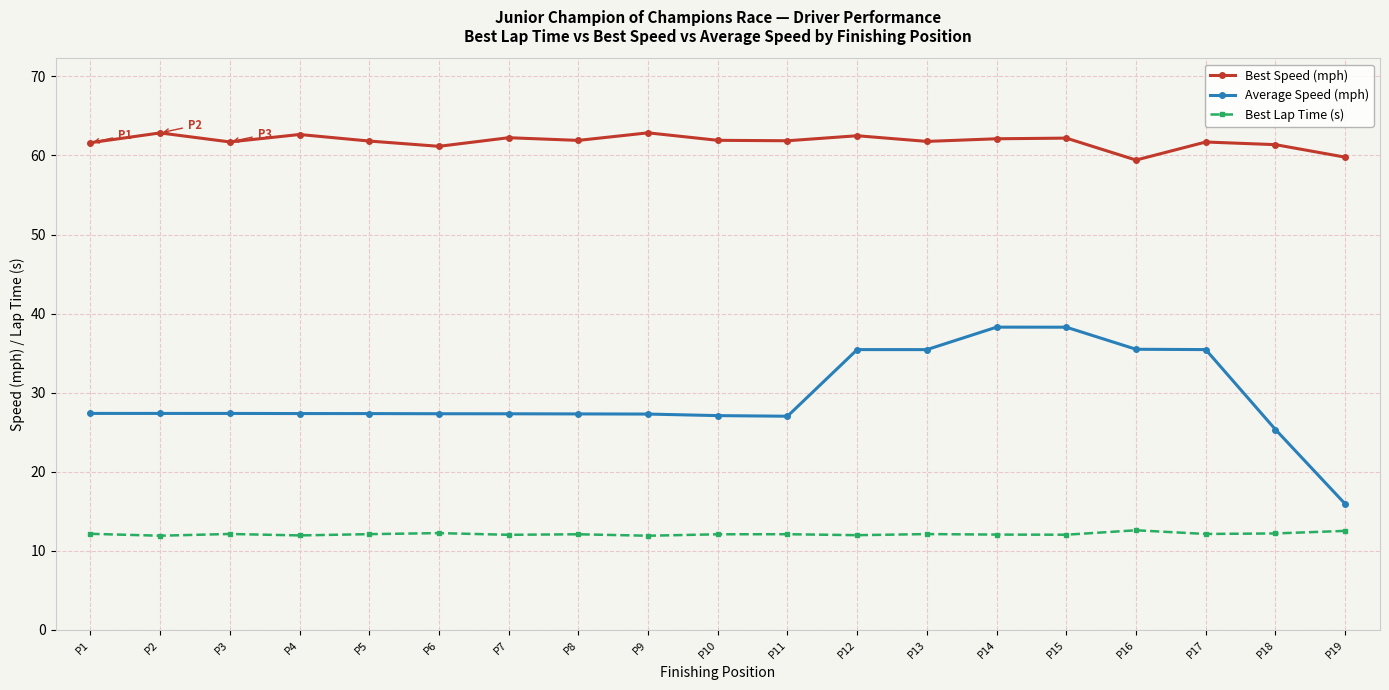

True or false: Average Speed (mph) has more than 1 points higher than both neighbors.

True